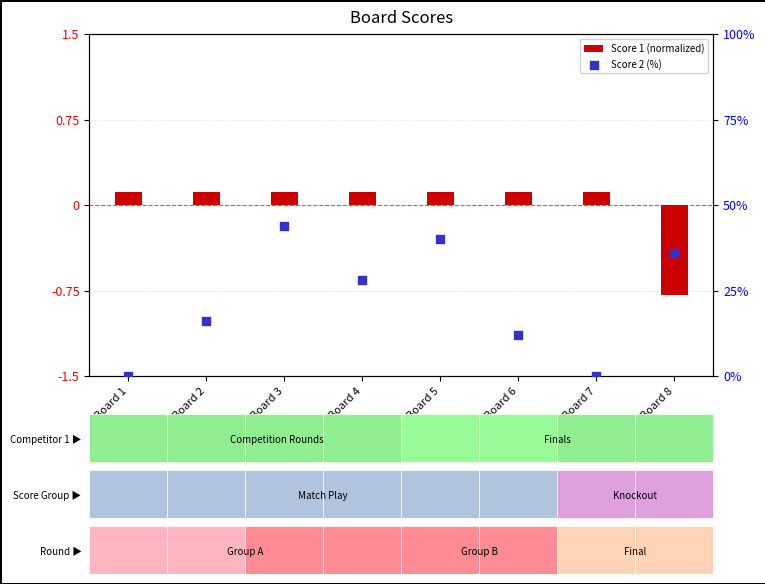

Which series reaches the minimum Y coordinate?

Score 1 (normalized)